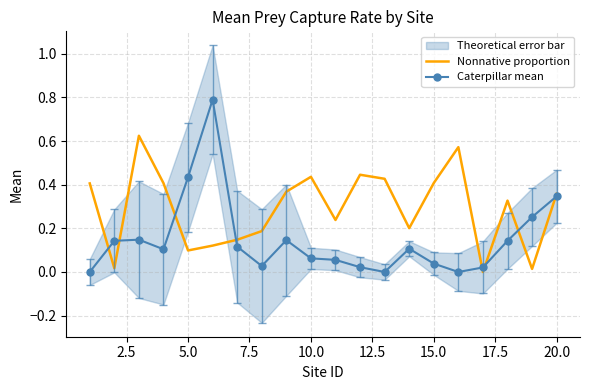

How many intersections are there between Nonnative proportion and Caterpillar mean?

8